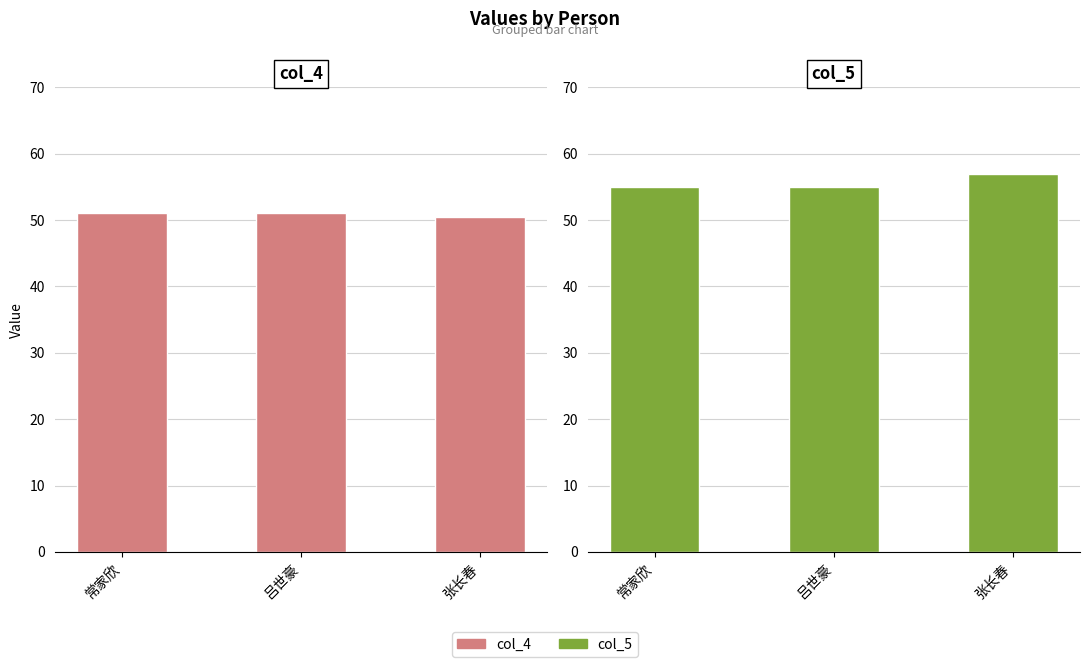

Which series has the widest spread of values?

col_5